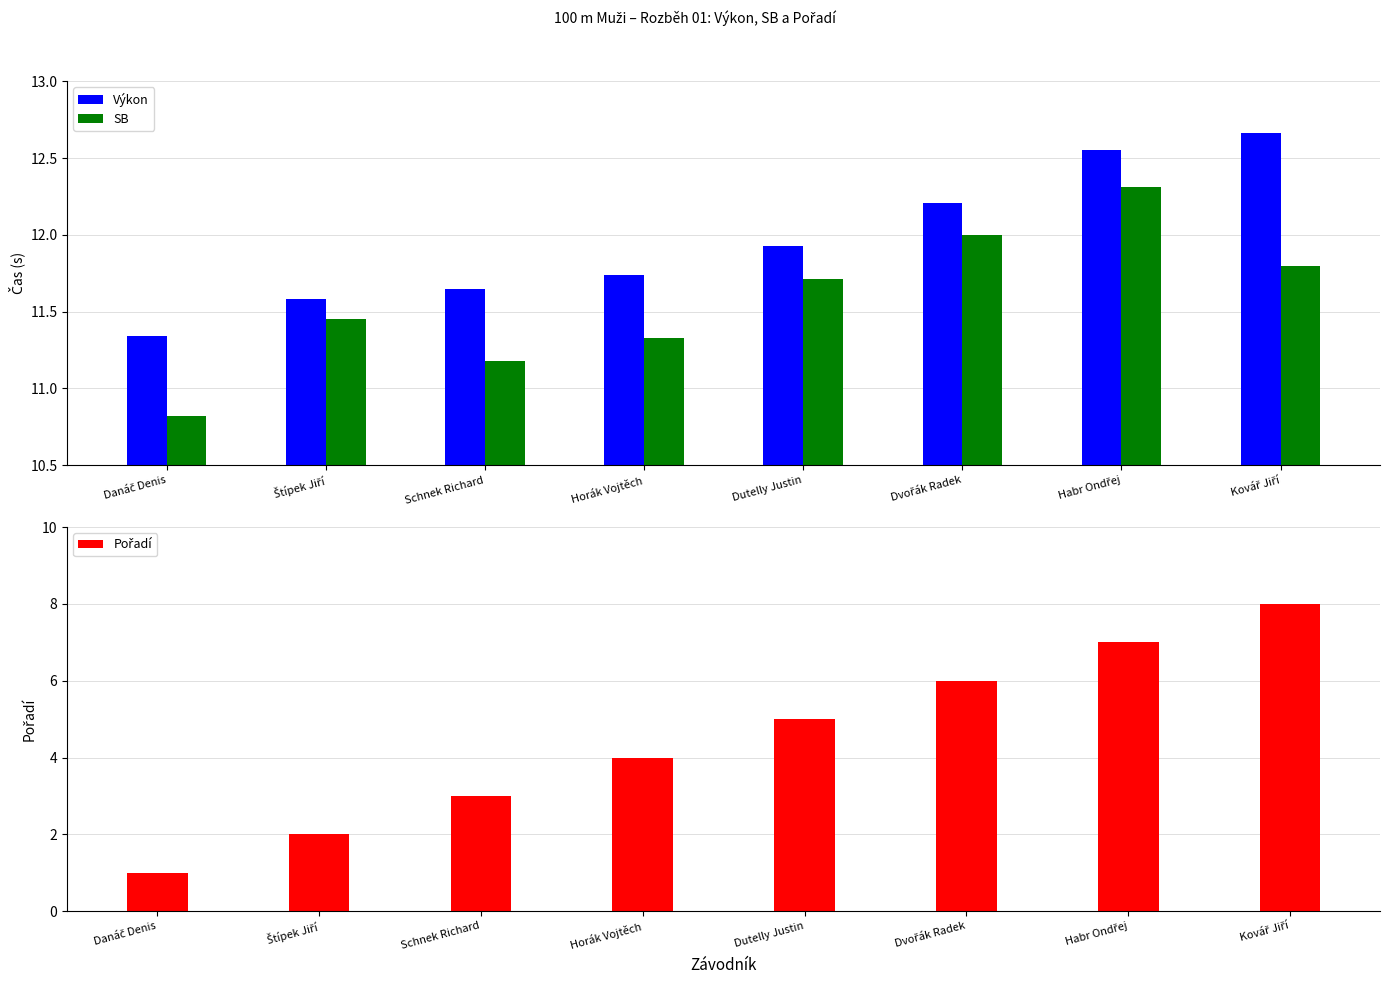

How many data points in SB are above 11?

7